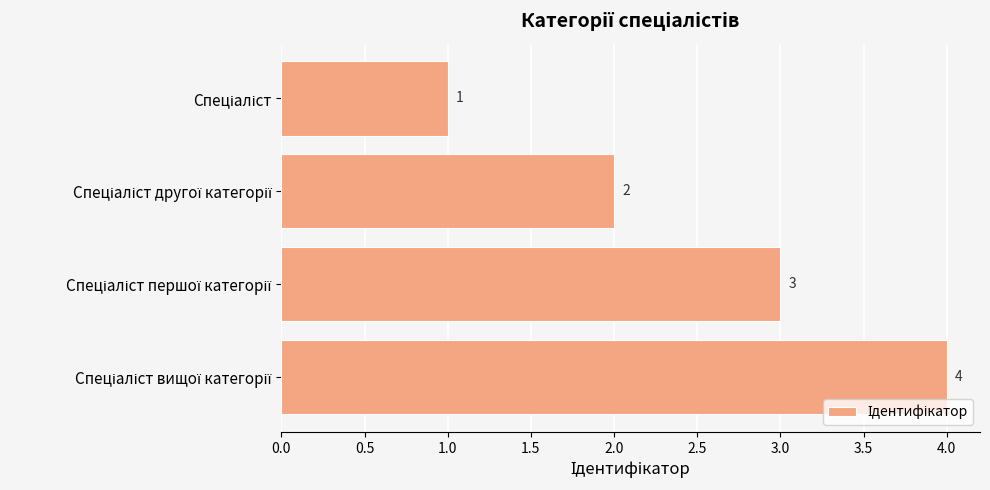

What is the difference between the maximum and minimum values?

3